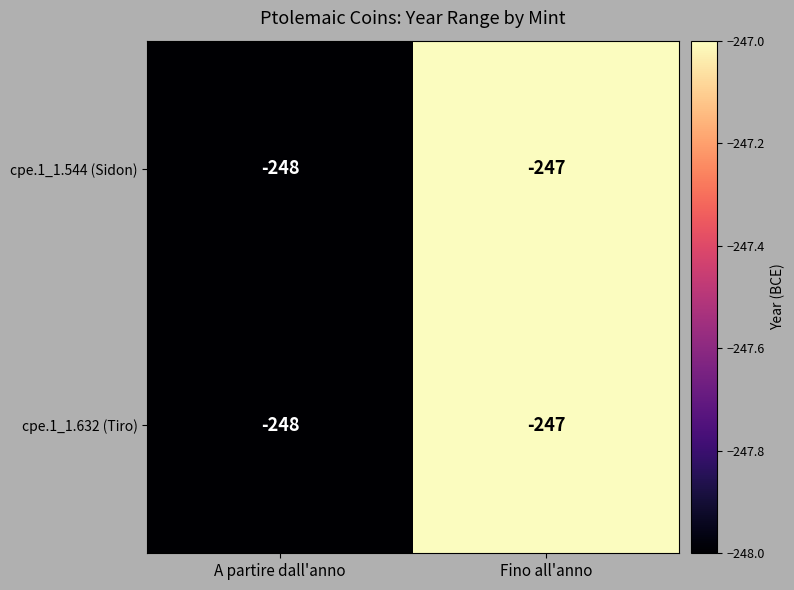

Reading right to left, transcribe all the data shown in this chart.

cpe.1_1.544 (Sidon): Fino all'anno=-247	A partire dall'anno=-248
cpe.1_1.632 (Tiro): Fino all'anno=-247	A partire dall'anno=-248